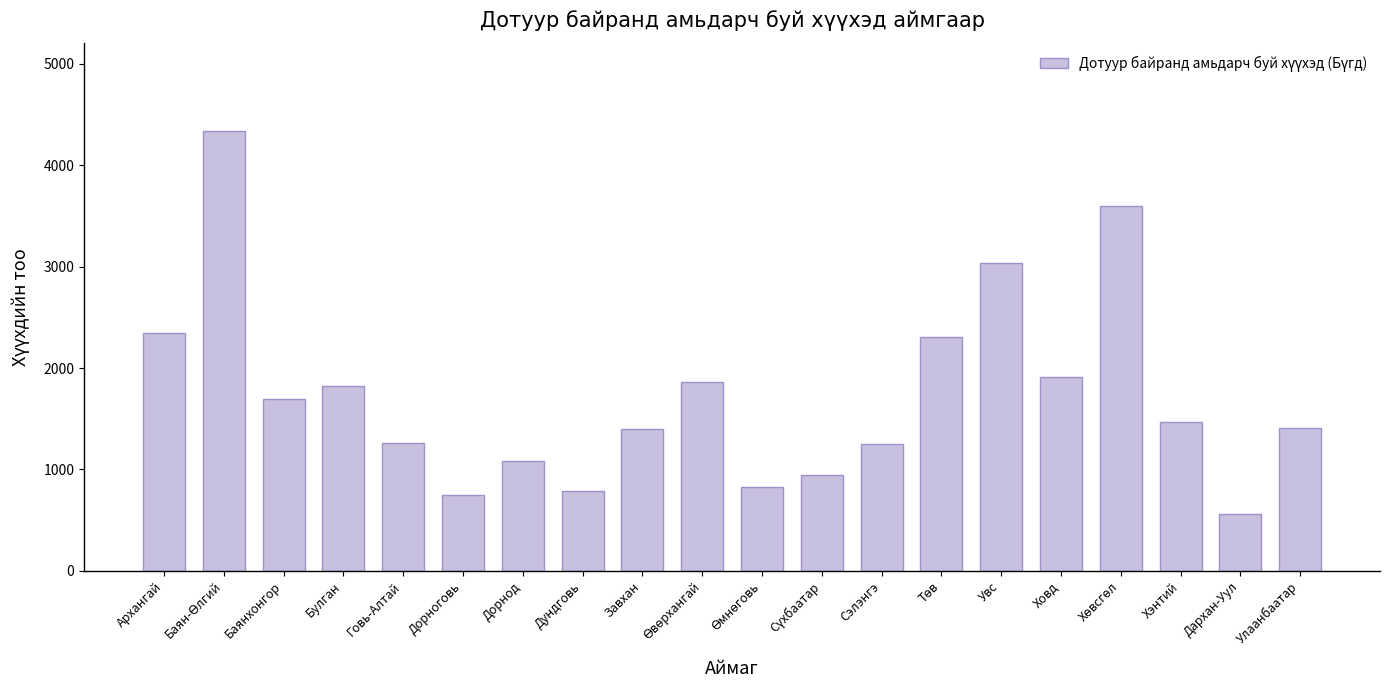

Is it true that the value at Дархан-Уул is 560?

True